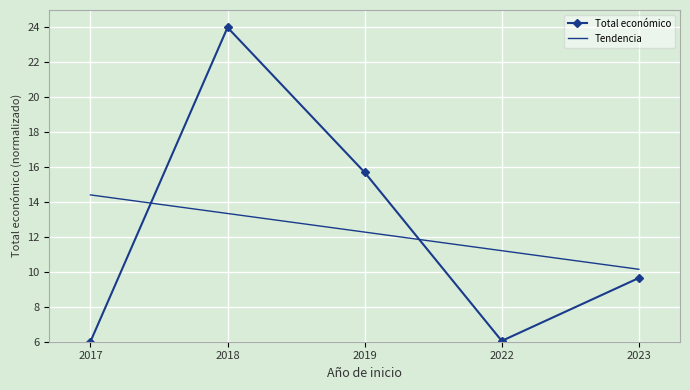

At which label does Tendencia first exceed 12?

2017